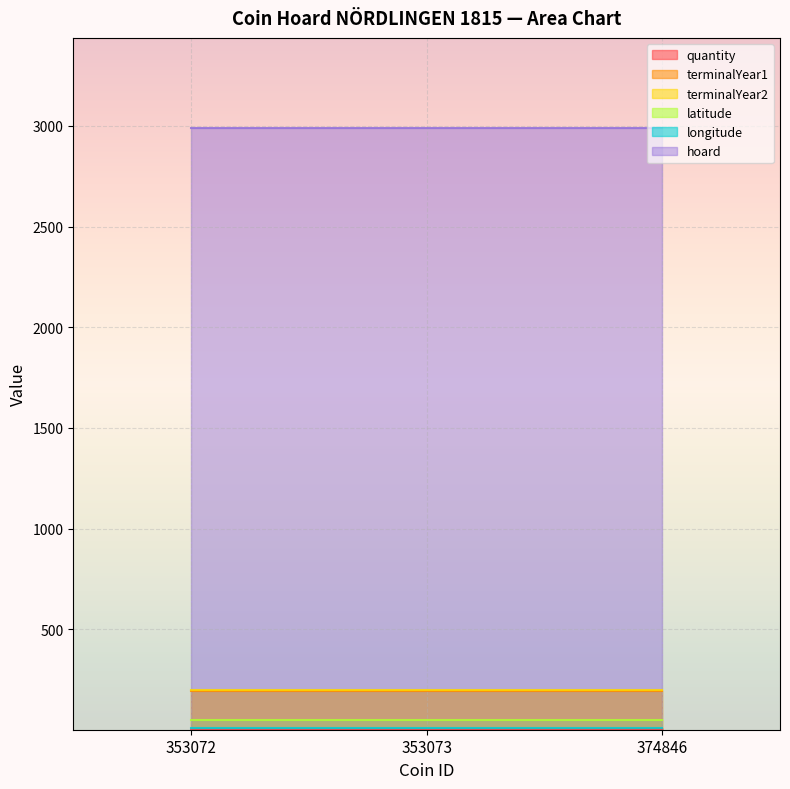

What are all the series names shown in the legend?

quantity, terminalYear1, terminalYear2, latitude, longitude, hoard